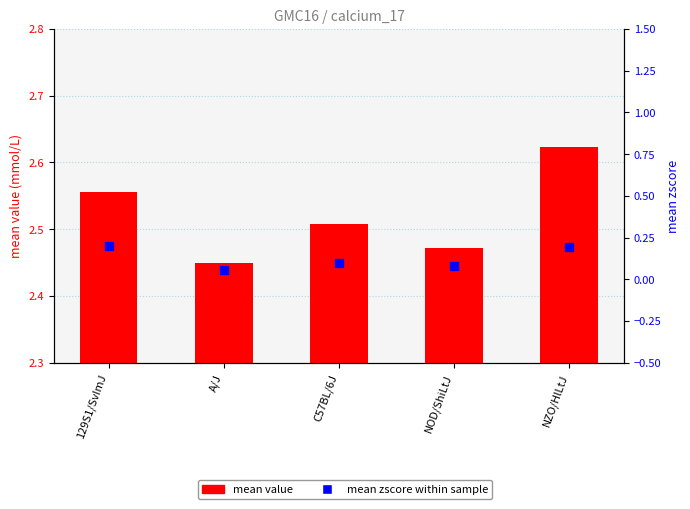

Which series reaches the minimum Y coordinate?

mean zscore within sample